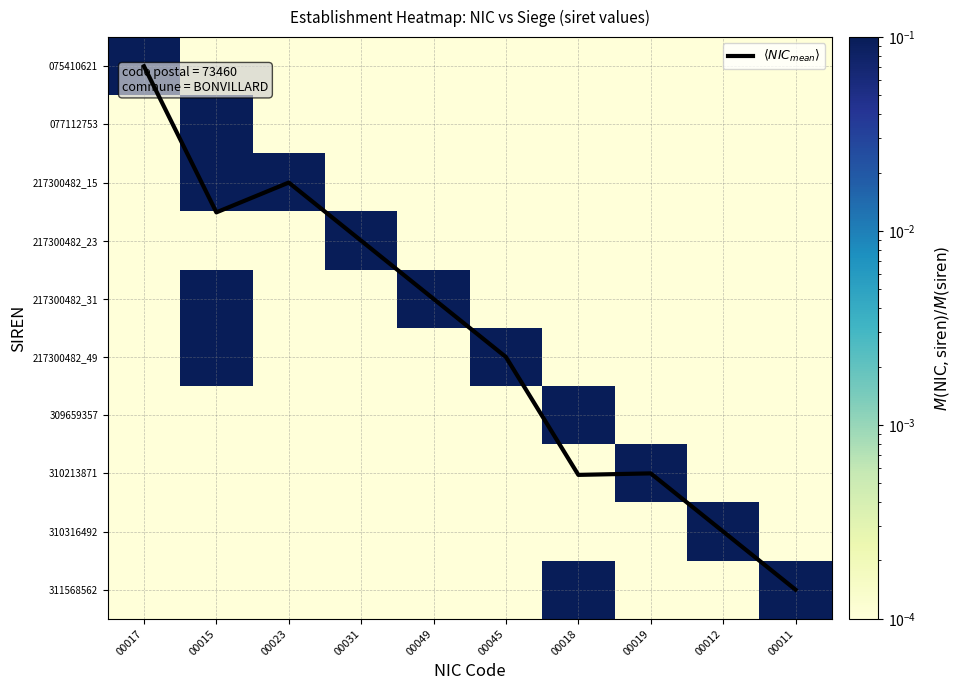

The value of 310316492 at 00023 is 0.0. True or false?

True